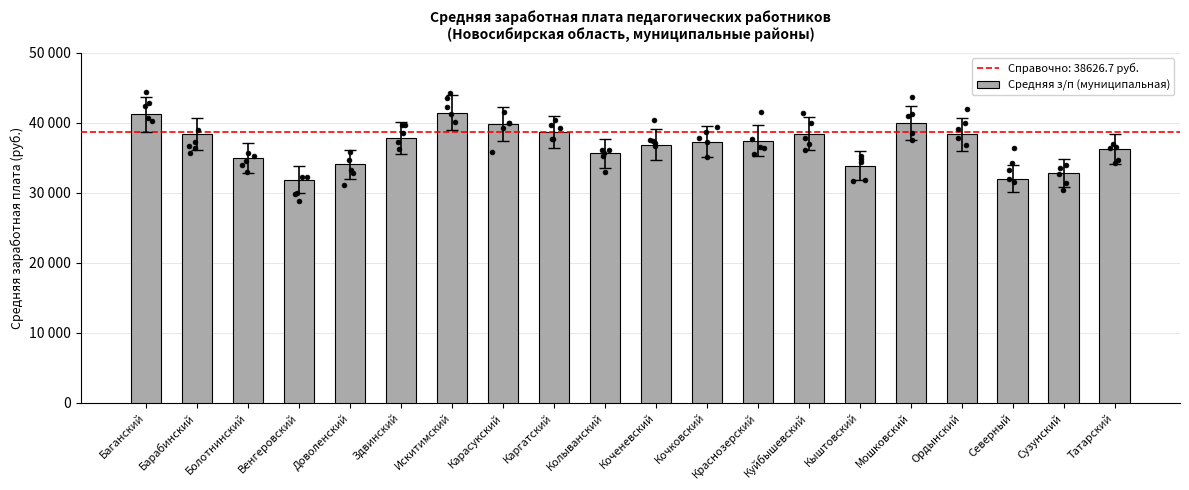

Between Северный and Здвинский, which is larger?

Здвинский